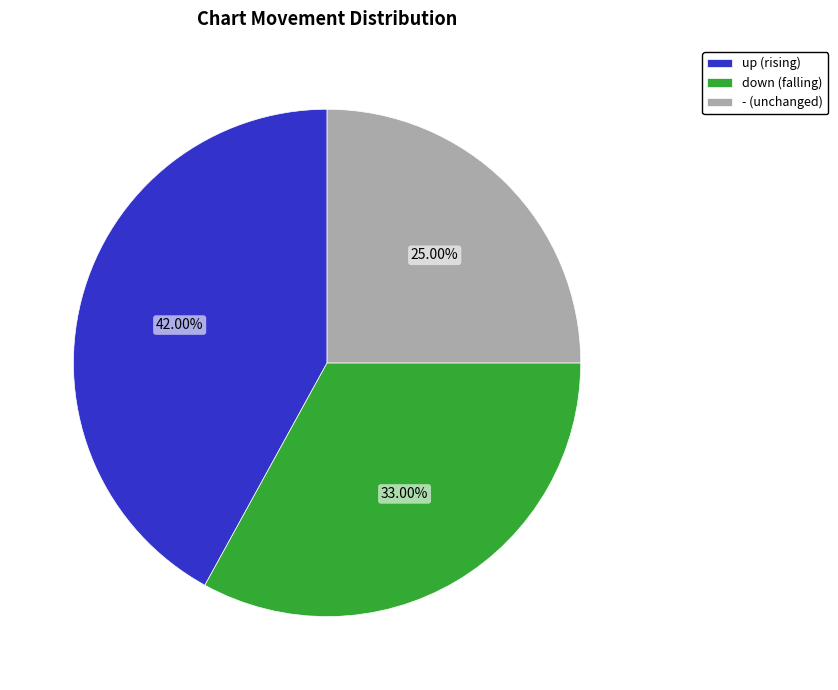

What percentage is NOT represented by down?

67.0%